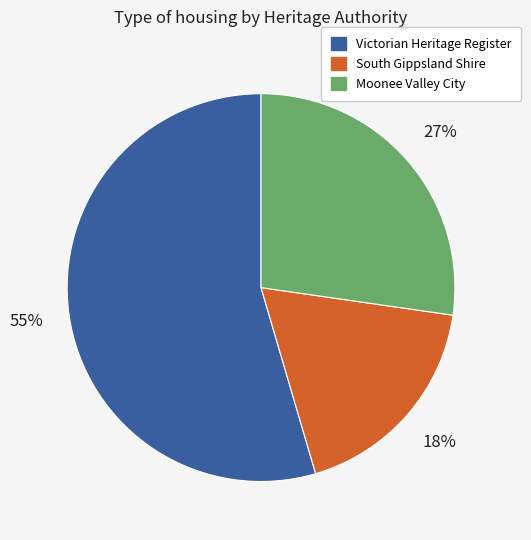

To the nearest percent, what is the average slice percentage?

33%